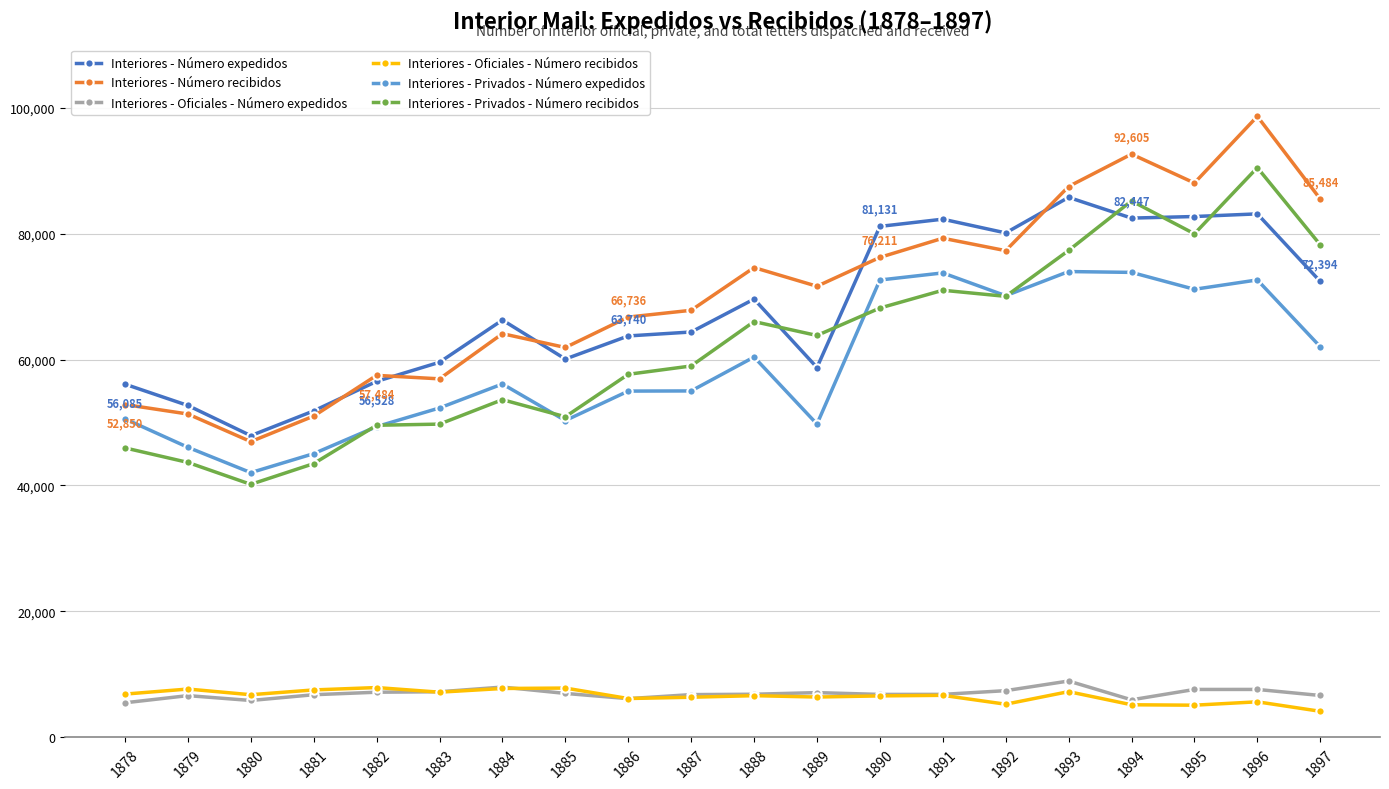

How many distinct data groups are displayed?

6